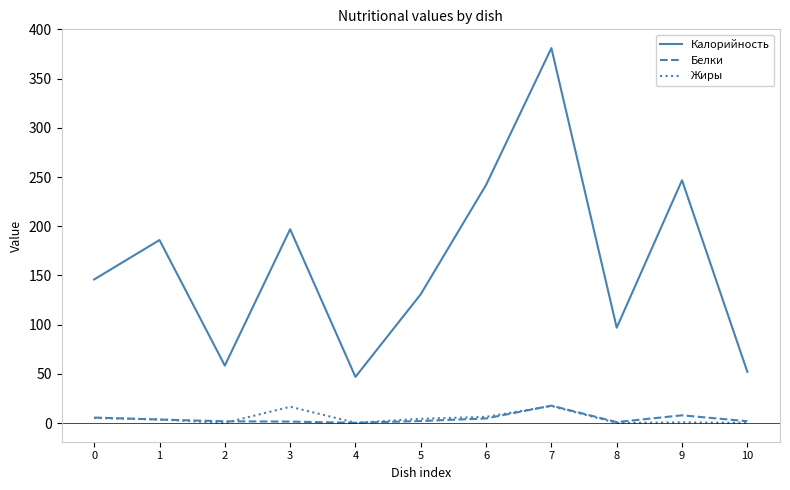

Count the number of categories in the chart.

11